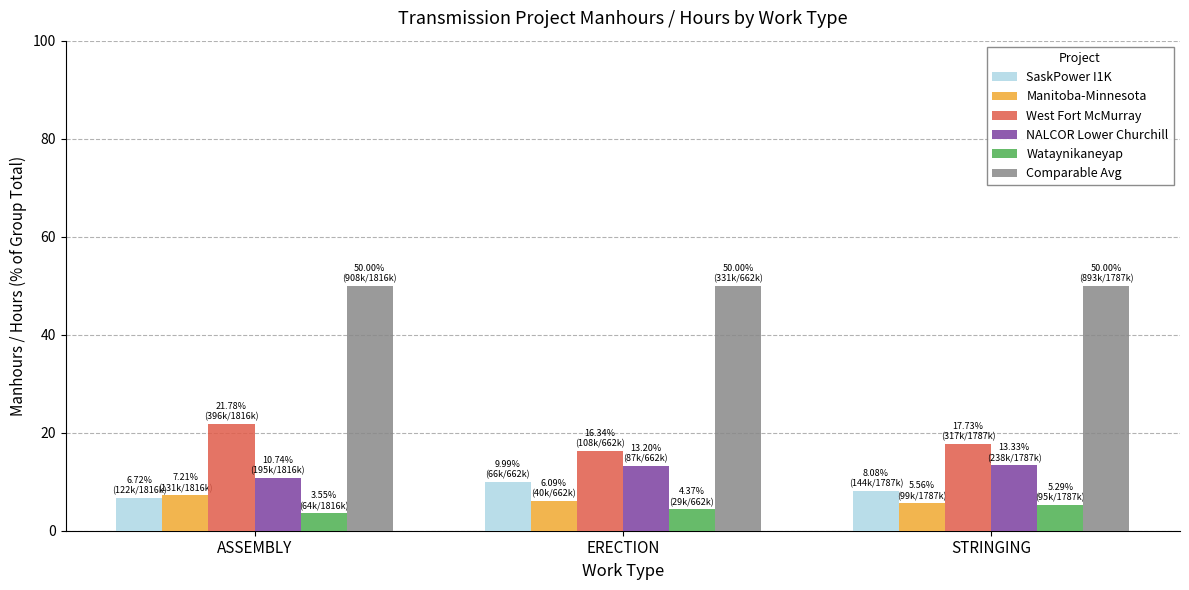

What is the difference between the Wataynikaneyap values at STRINGING and ASSEMBLY?

1.7